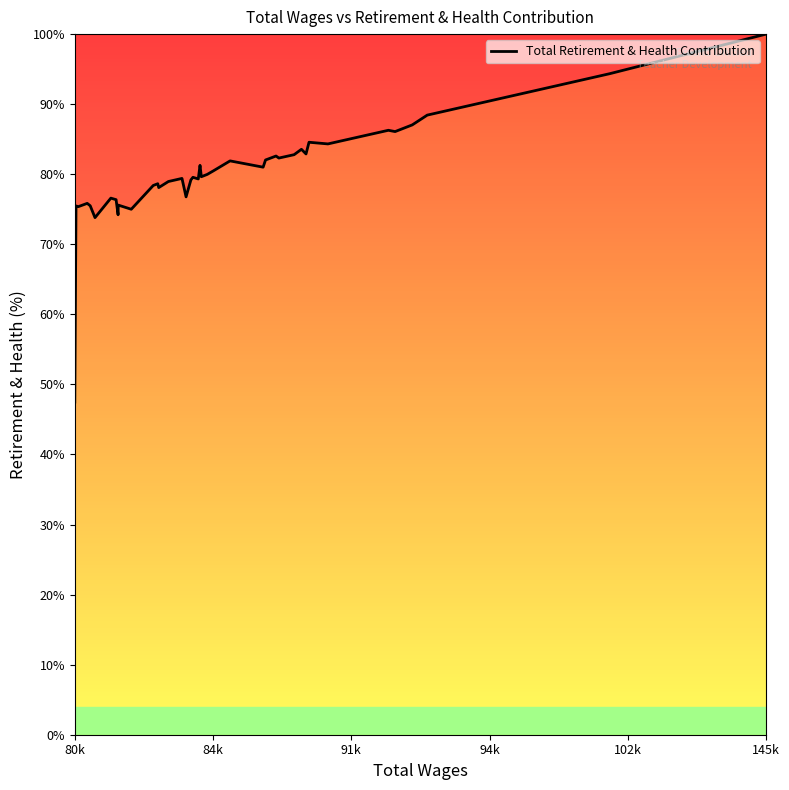

What is the minimum value shown in the chart?

47.5